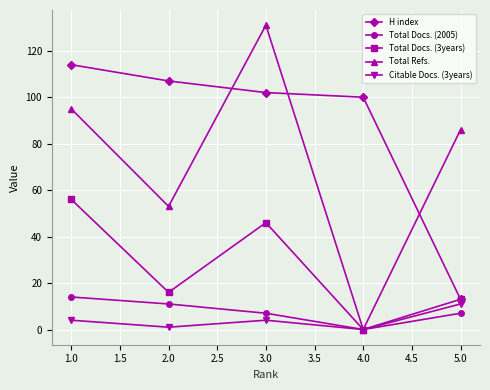

How many values in the H index series are below 102?

2